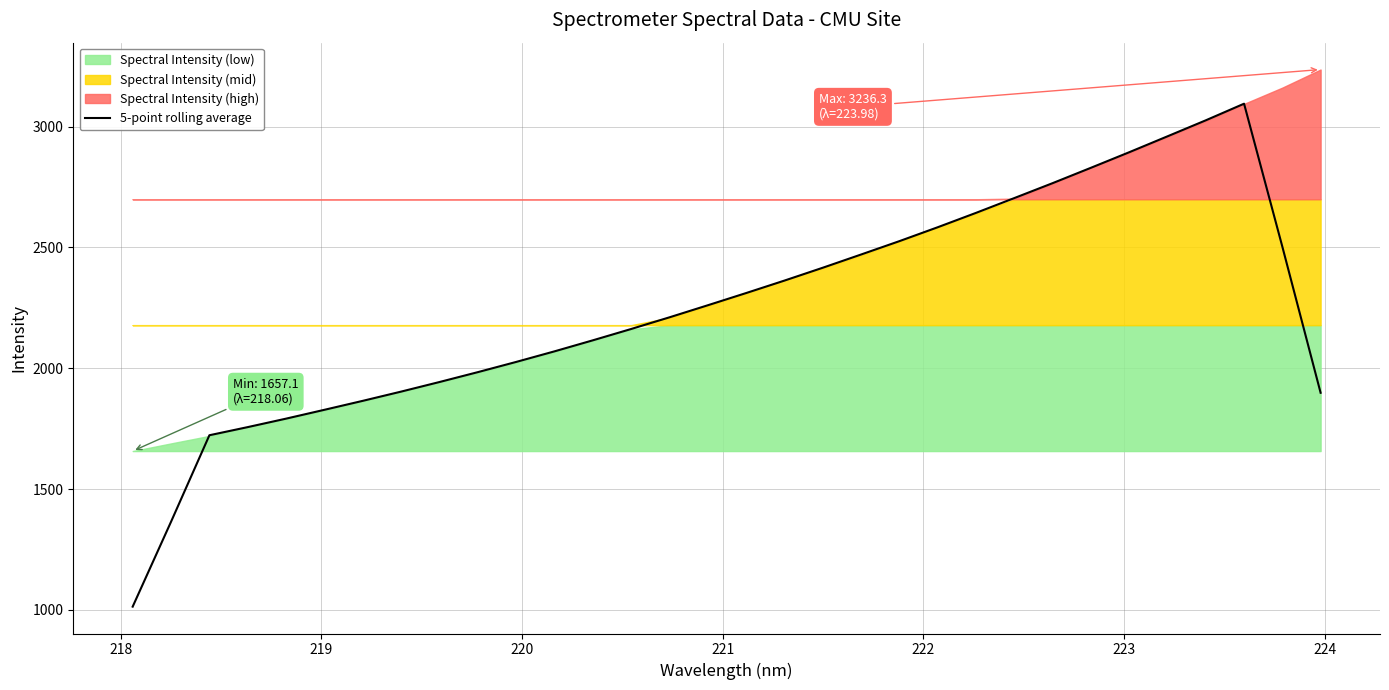

Reading left to right, transcribe all the data shown in this chart.

1013.2	1364.5	1722.6	1756.3	1791.4	1828.0	1865.0	1903.3	1943.0	1983.8	2026.1	2069.9	2115.6	2162.5	2210.8	2260.7	2311.3	2362.8	2416.0	2470.7	2526.1	2583.6	2643.1	2704.3	2766.1	2829.6	2894.0	2959.9	3026.1	3094.9	2503.2	1898.4